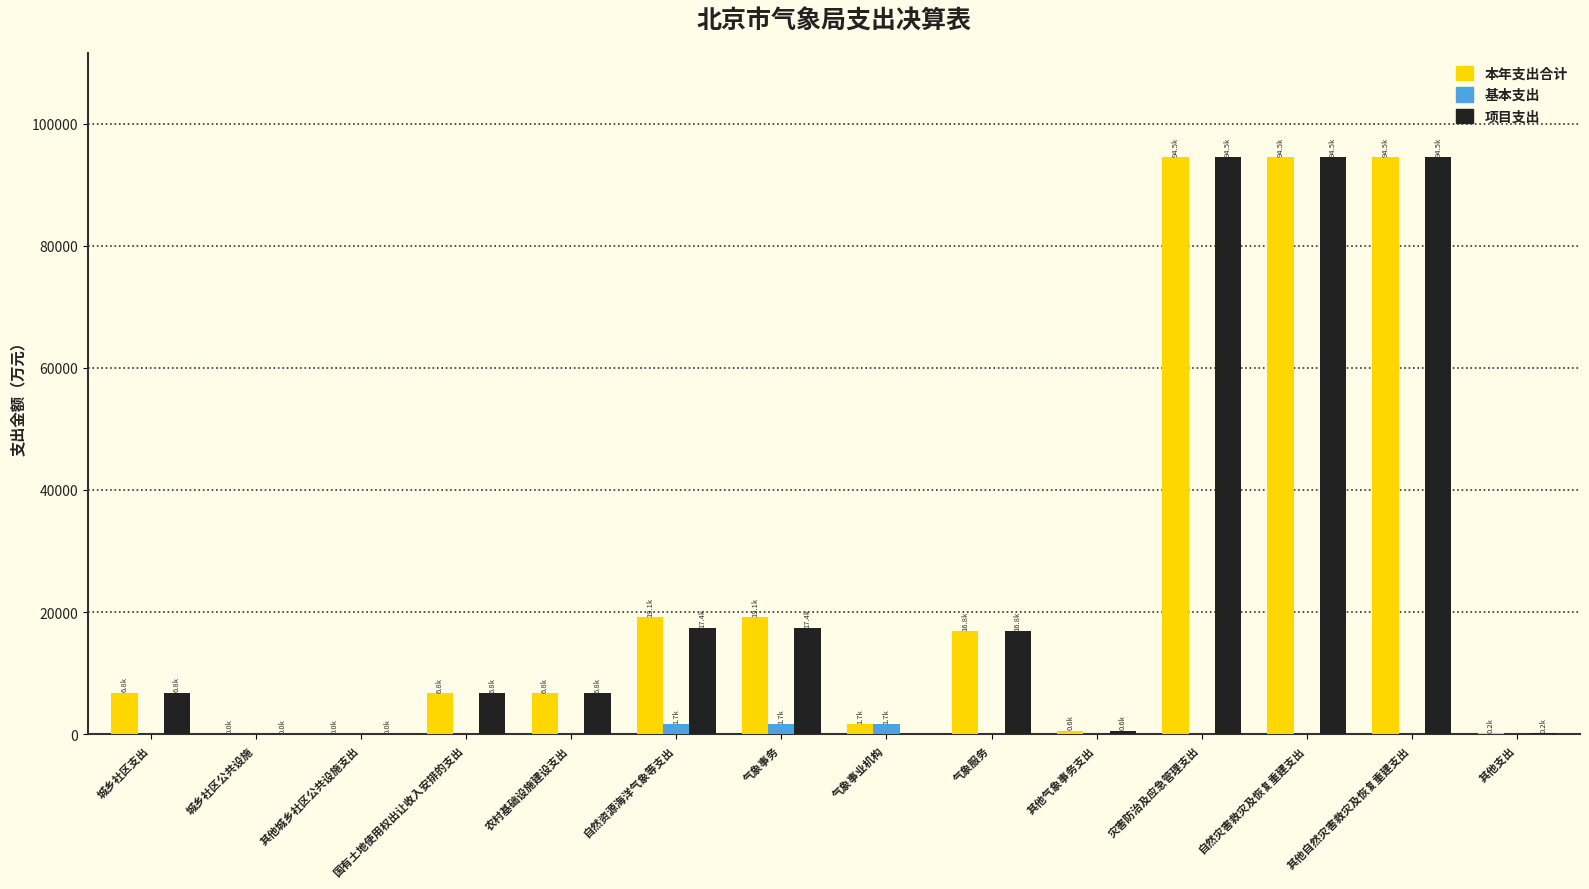

What is the difference between the 本年支出合计 values at 城乡社区公共设施 and 自然资源海洋气象等支出?

19108.4